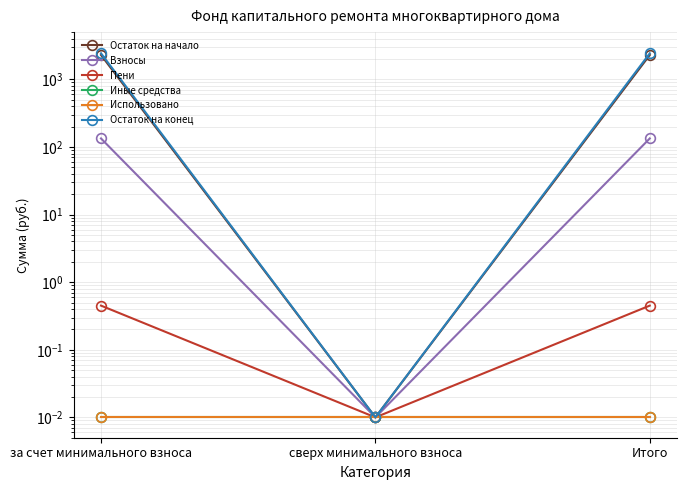

At which category does the chart reach its minimum across all series?

сверх минимального взноса